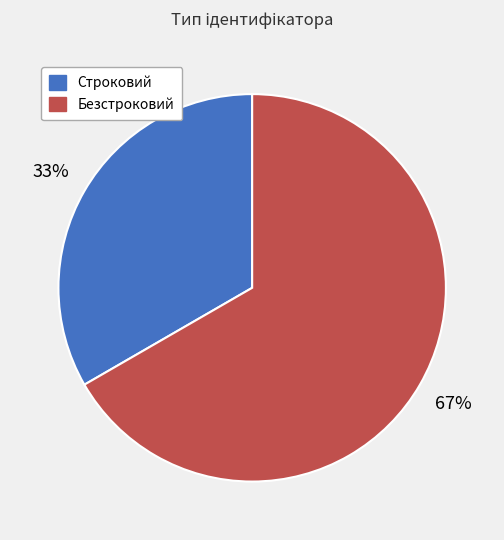

How many slices are in this pie chart?

2